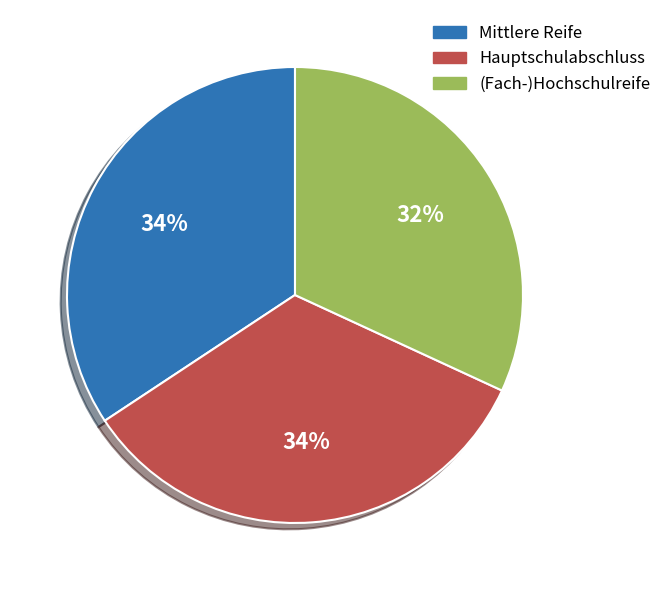

How many slices are in this pie chart?

3